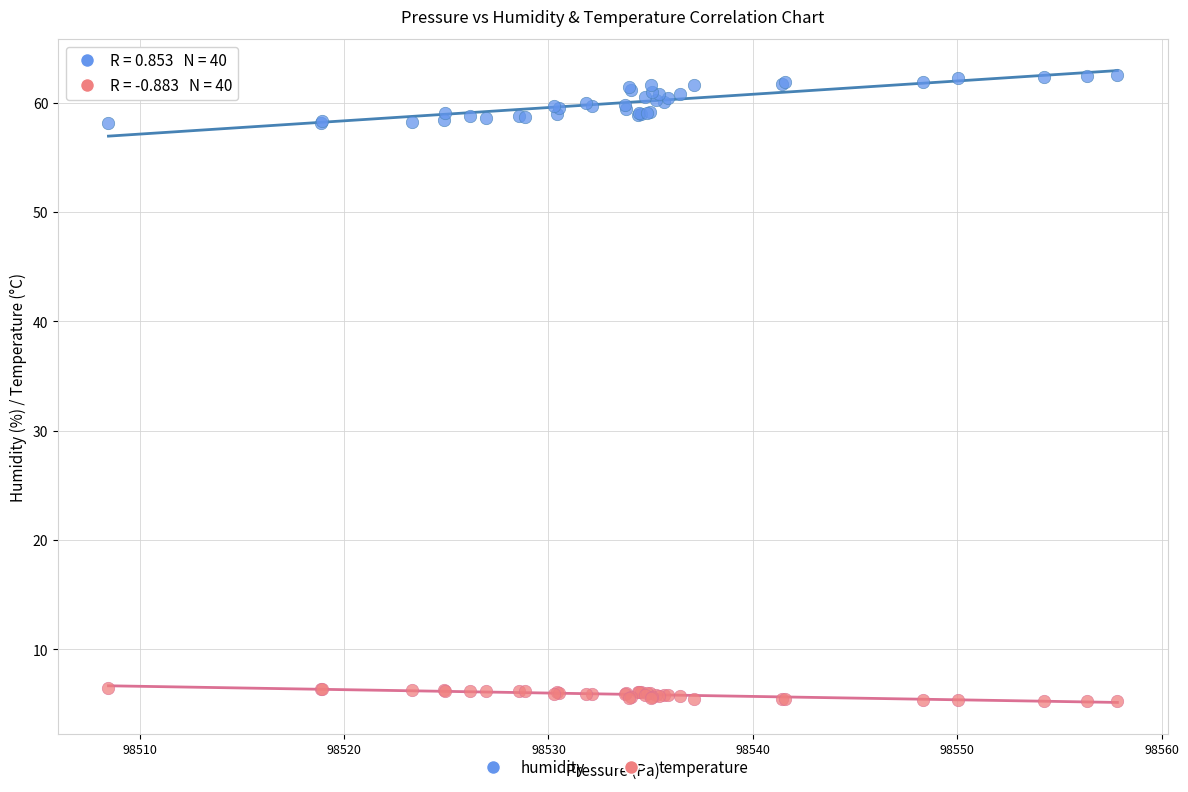

Which series has the widest spread of Y values?

humidity